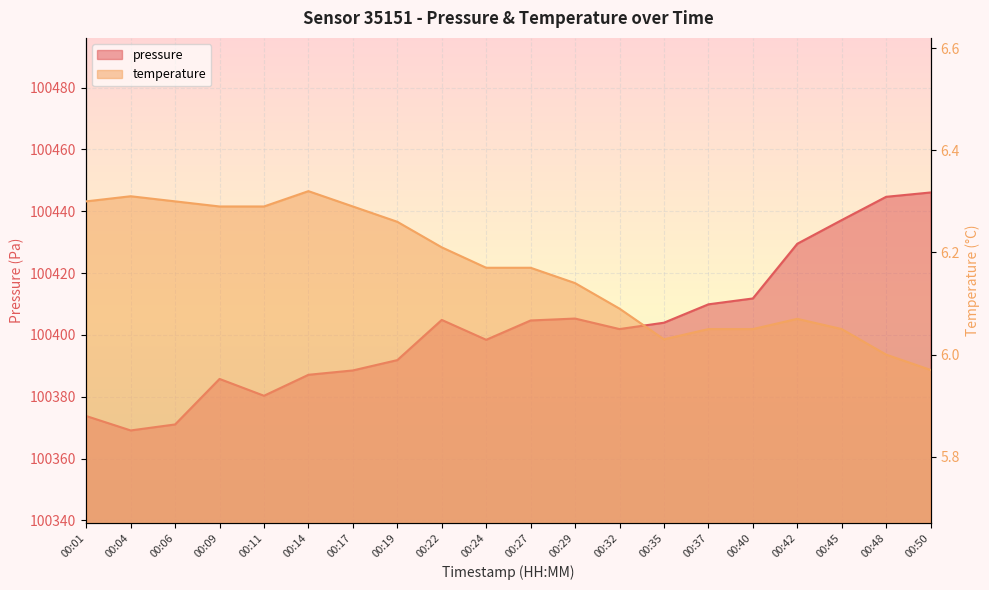

What is the spread (max minus min) of values at 00:24?

100392.2